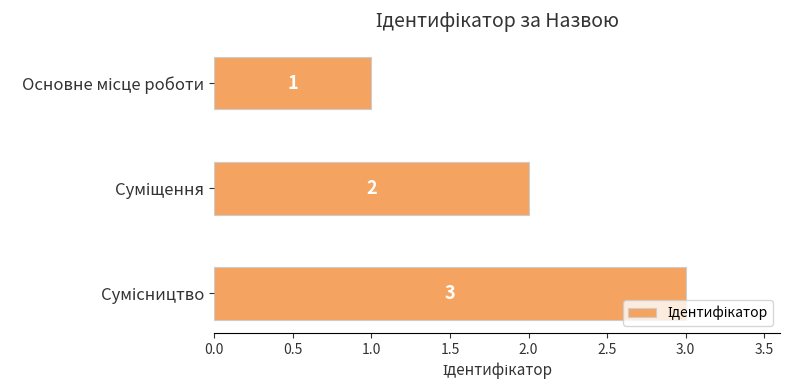

What is the greatest value displayed?

3